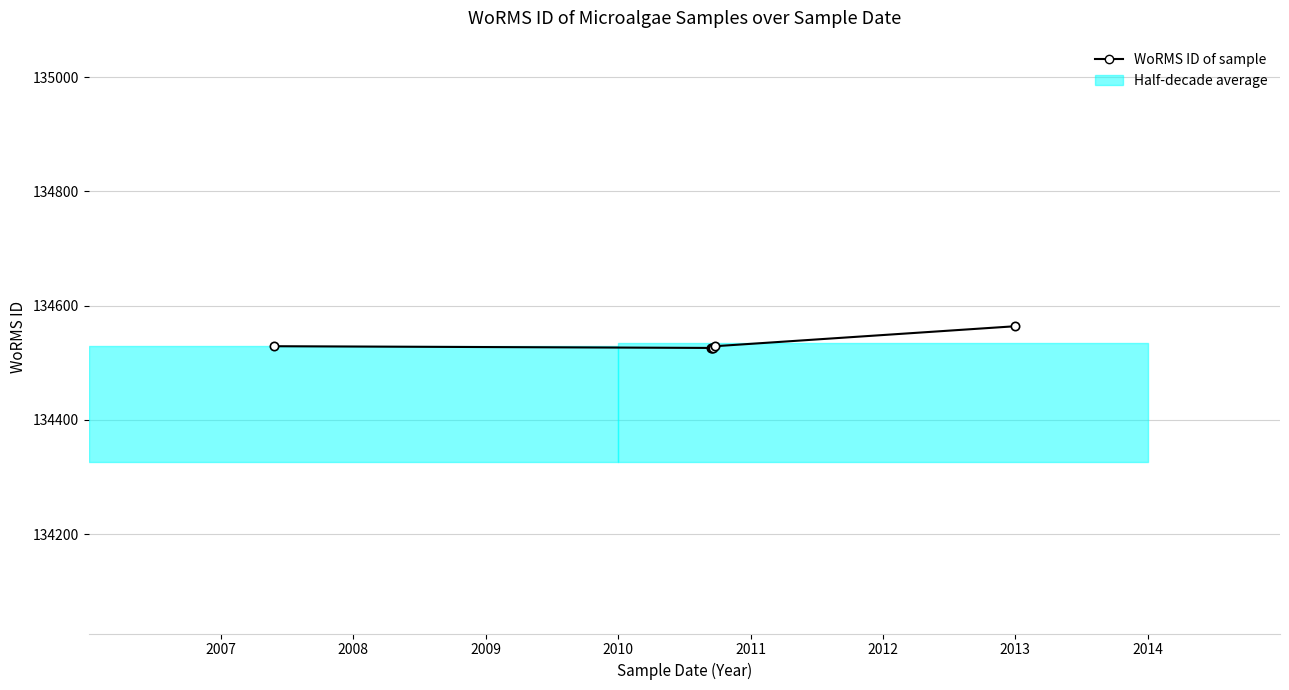

True or false: there are more than 2 points higher than both neighbors.

False